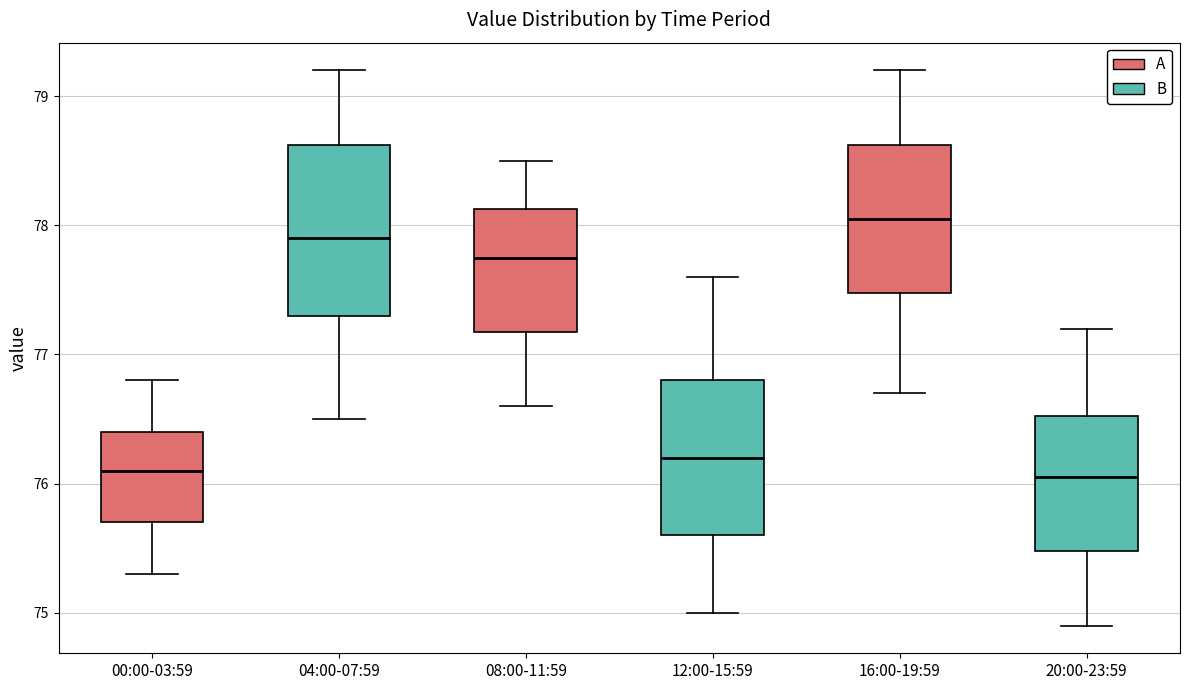

Which box has the highest median line?

16:00-19:59